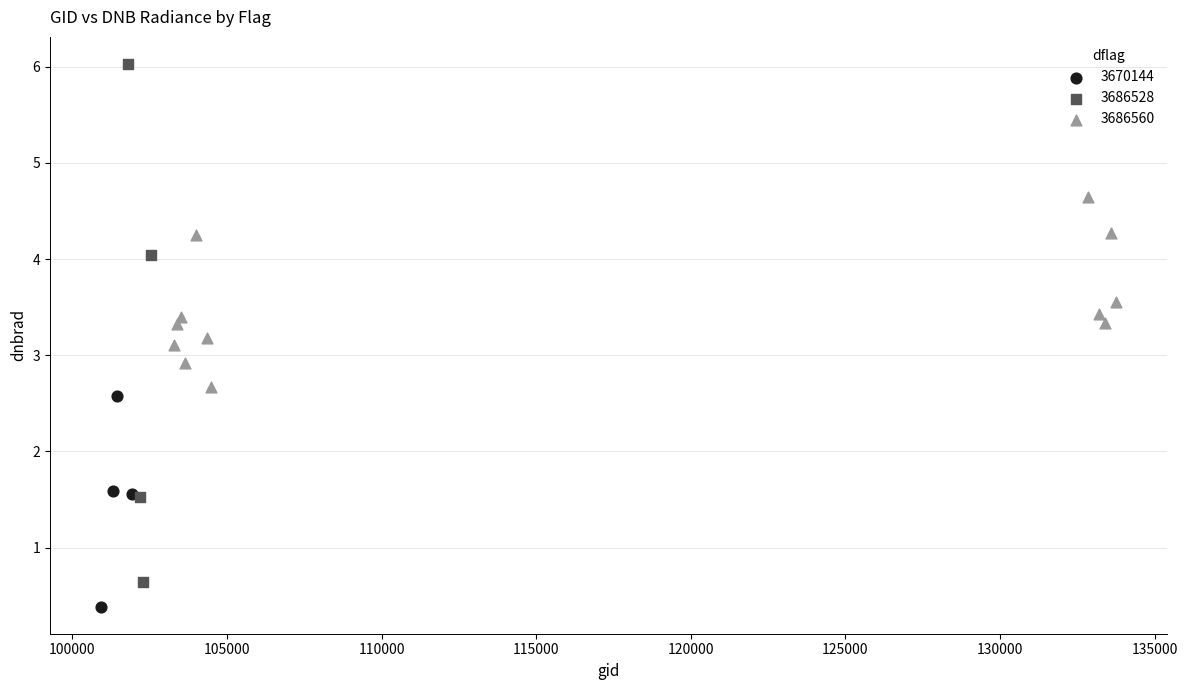

Which series reaches the minimum Y coordinate?

3670144